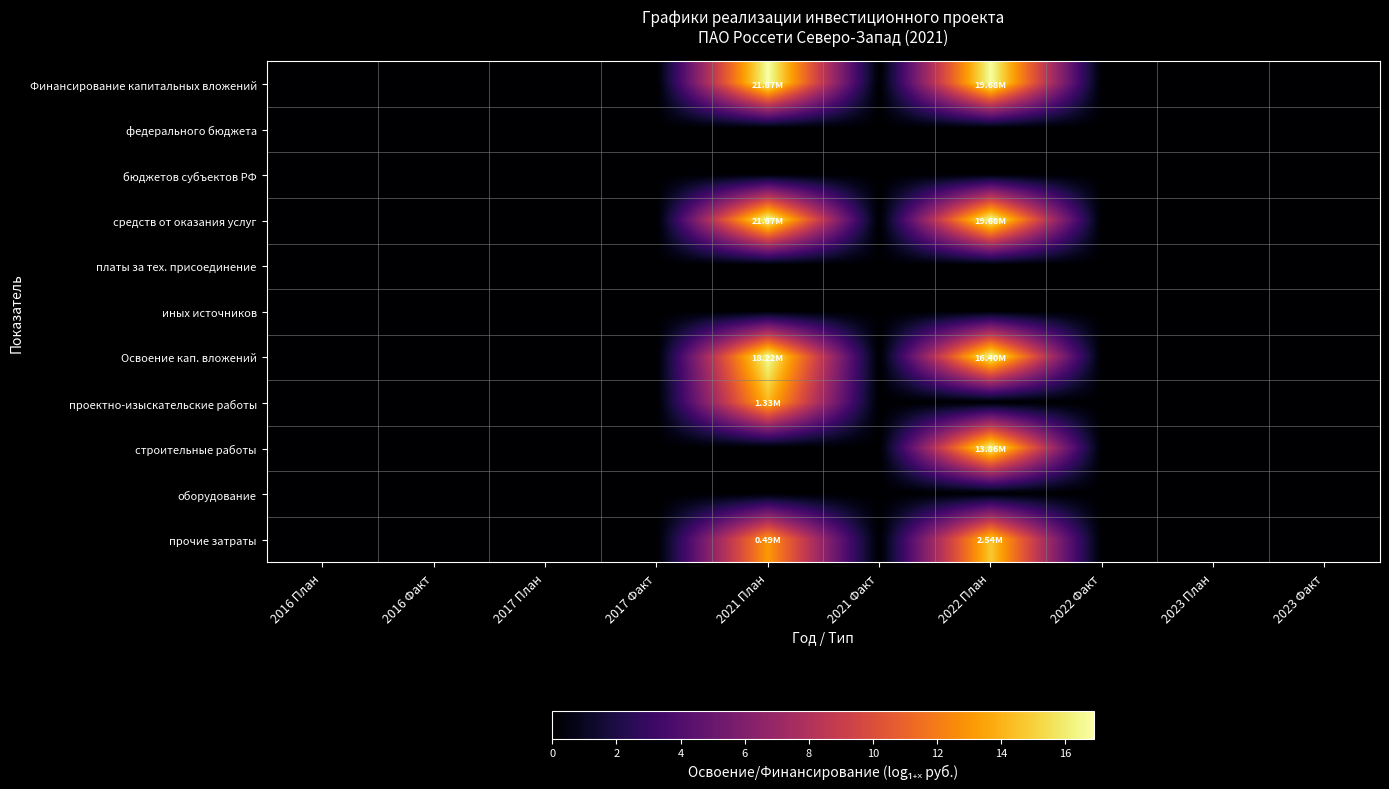

What is the maximum value shown in the chart?

16.9